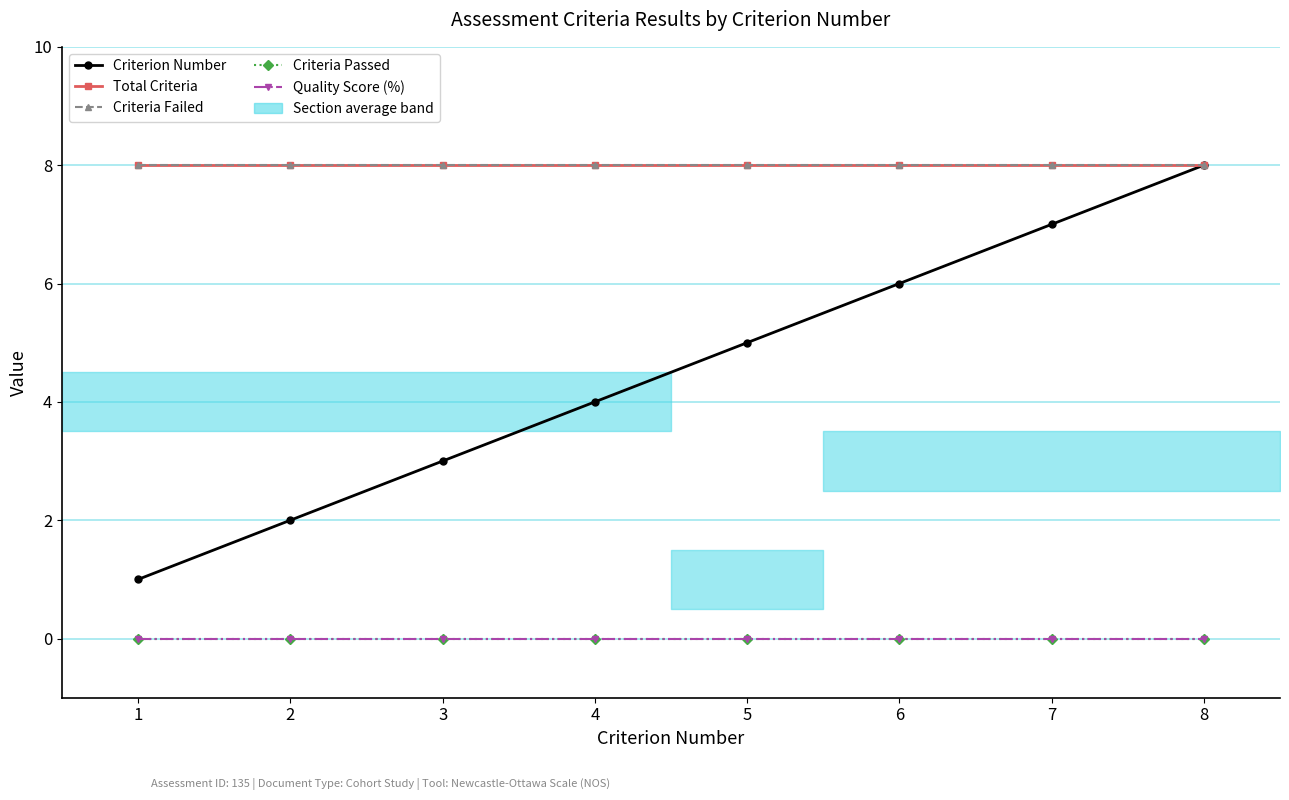

Reading right to left, extract all data points from this chart.

Criterion Number: 8	7	6	5	4	3	2	1
Total Criteria: 8	8	8	8	8	8	8	8
Criteria Failed: 8	8	8	8	8	8	8	8
Criteria Passed: 0	0	0	0	0	0	0	0
Quality Score (%): 0	0	0	0	0	0	0	0